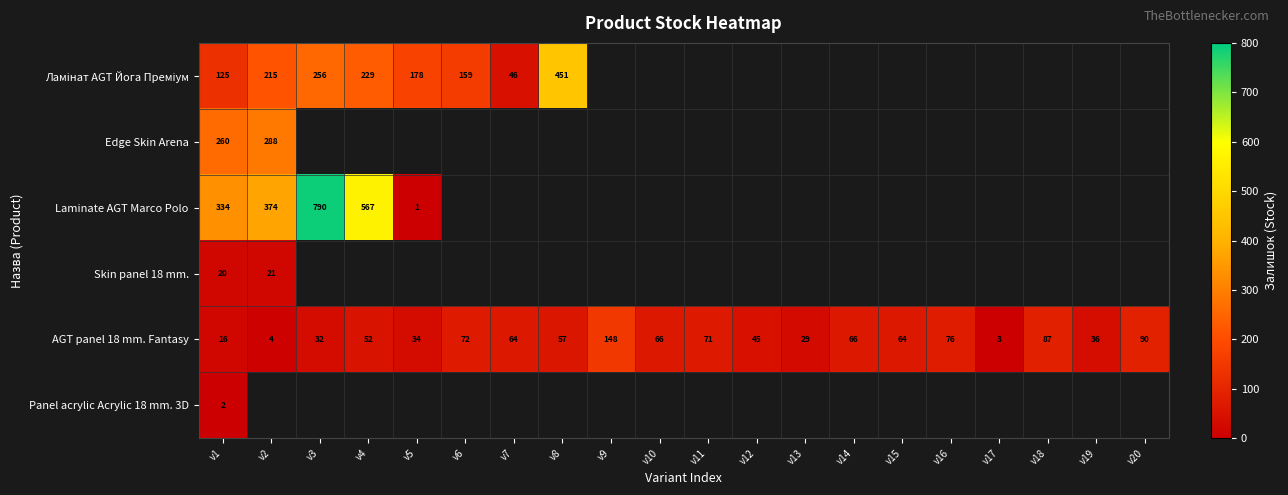

What is the sum of the AGT panel 18 mm. Fantasy values at v18 and v3?

119